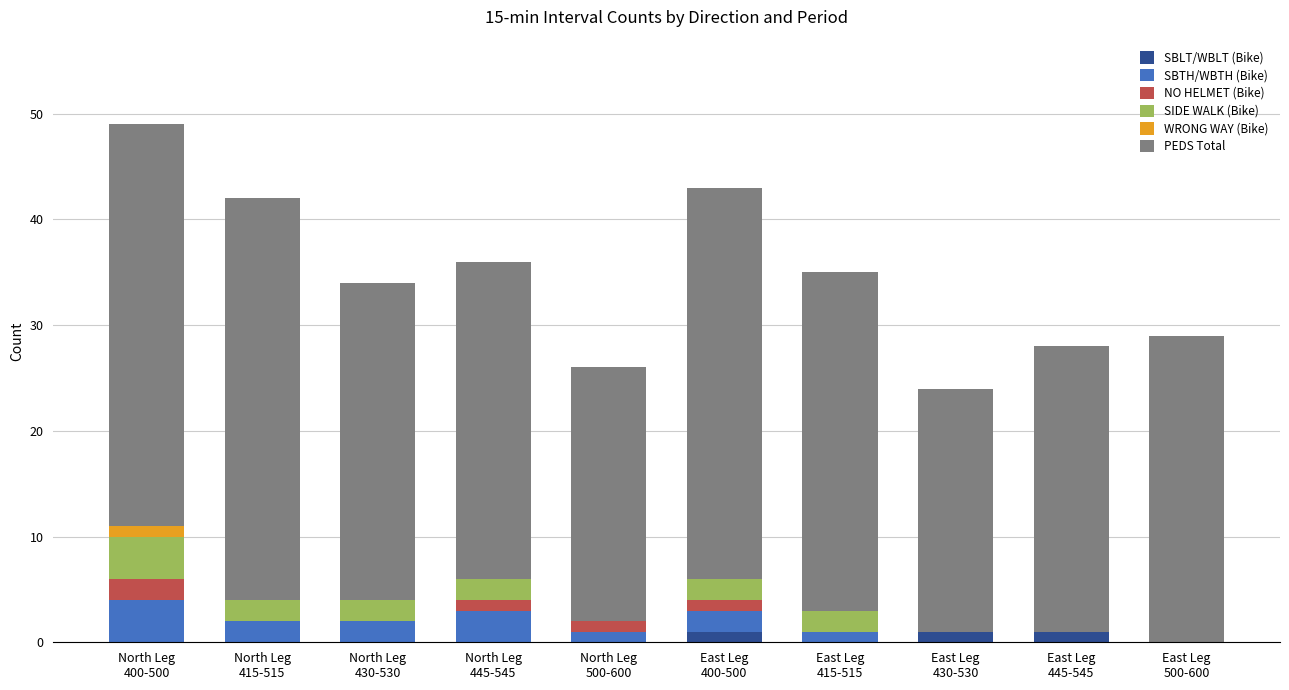

What are all the series names shown in the legend?

SBLT/WBLT (Bike), SBTH/WBTH (Bike), NO HELMET (Bike), SIDE WALK (Bike), WRONG WAY (Bike), PEDS Total